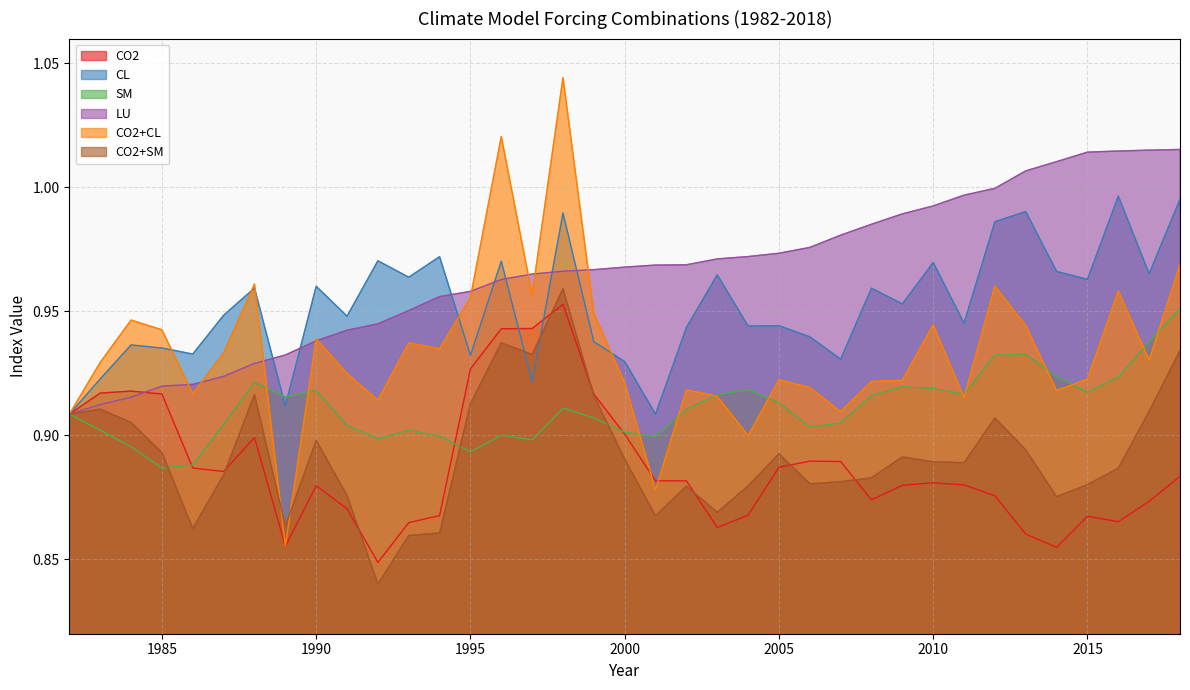

What is the sum of all CO2+SM values?

33.0